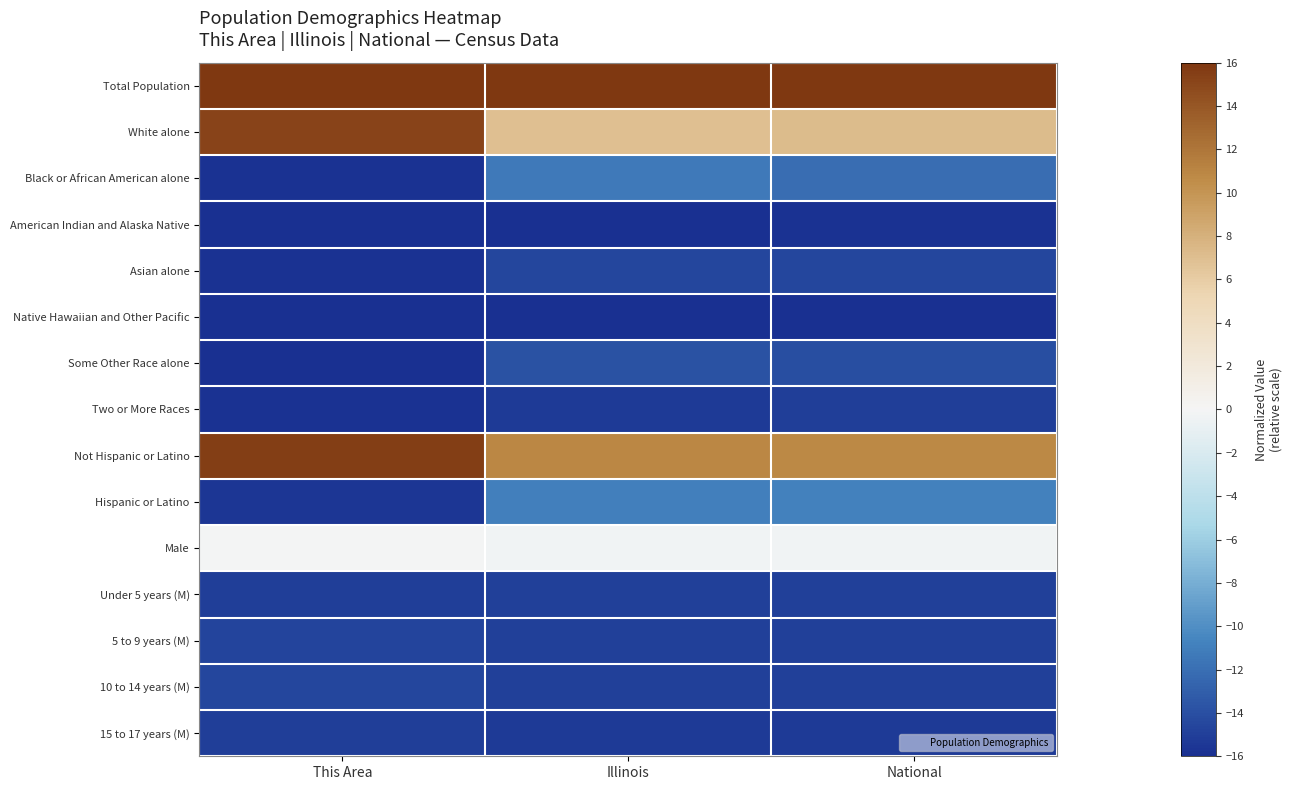

How many distinct data groups are displayed?

15